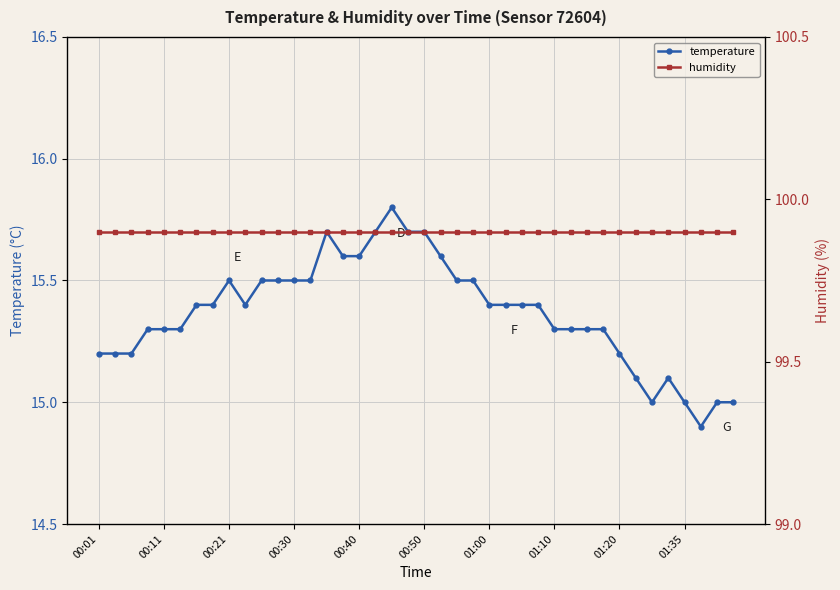

What value does the temperature series have at 00:50?

15.7